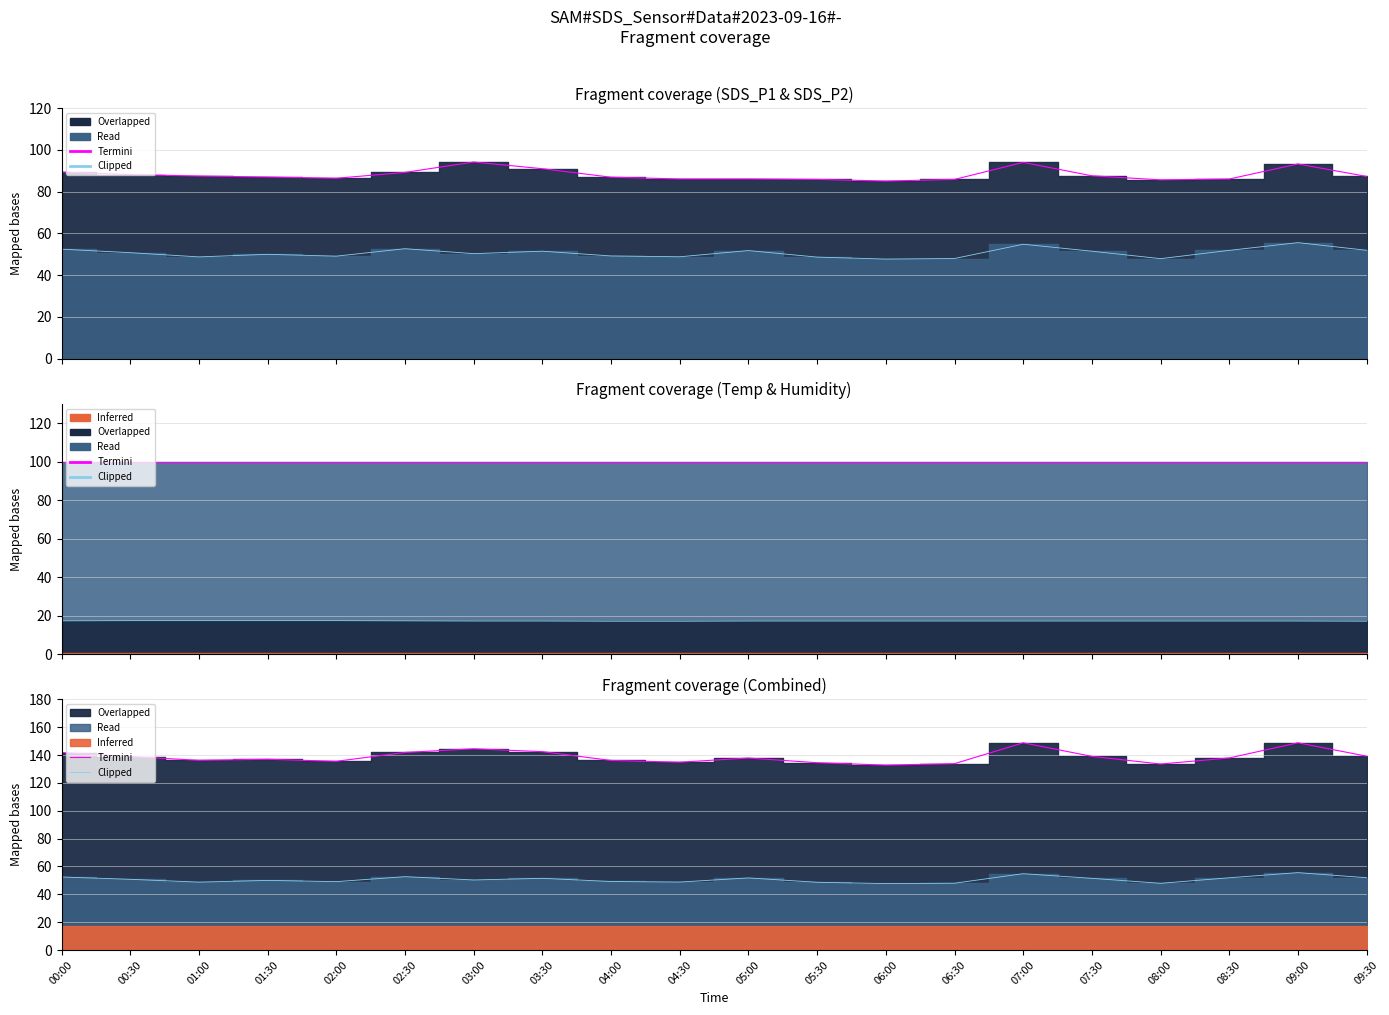

What is the label of the 6th point from the left?

02:30